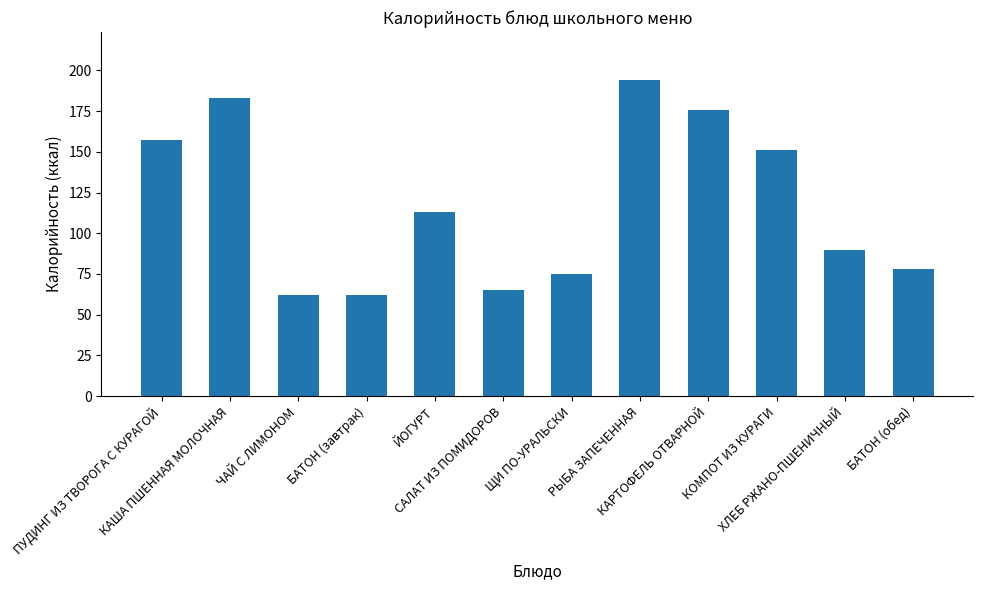

What is the difference between the maximum and minimum values?

132.4